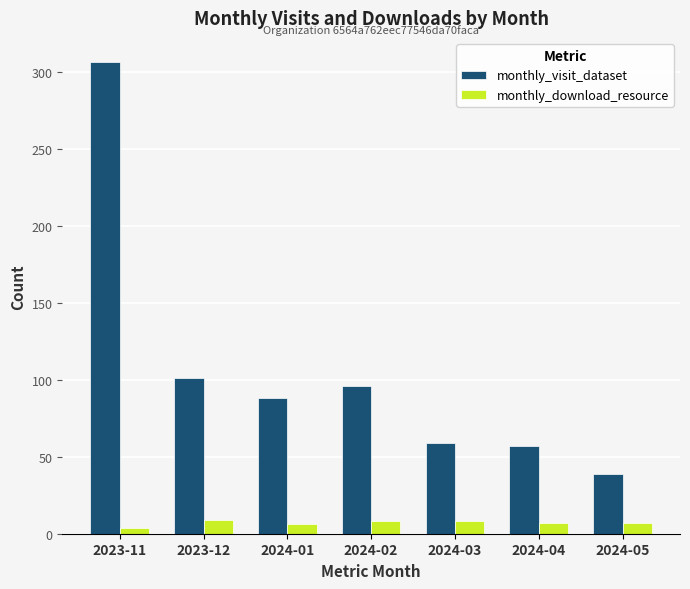

What is the approximate value of monthly_visit_dataset at 2024-01, to the nearest 5?

90